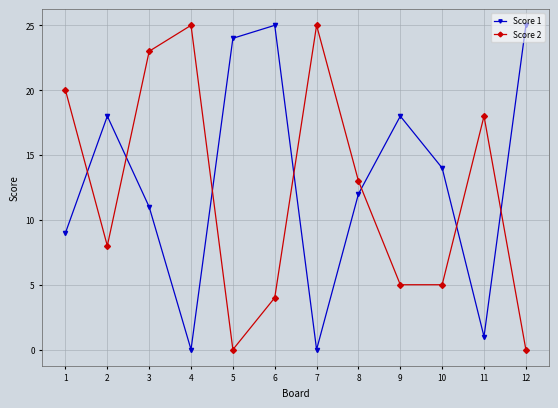

At which category is the sum across all series the highest?

3